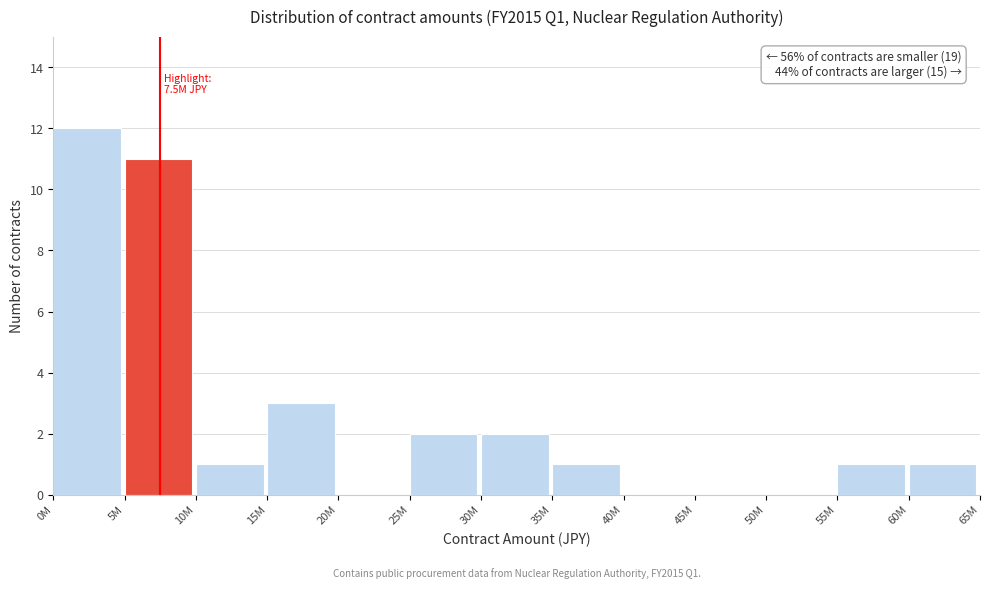

Reading right to left, extract all data points from this chart.

60M=1	55M=1	50M=0	45M=0	40M=0	35M=1	30M=2	25M=2	20M=0	15M=3	10M=1	5M=11	0M=12